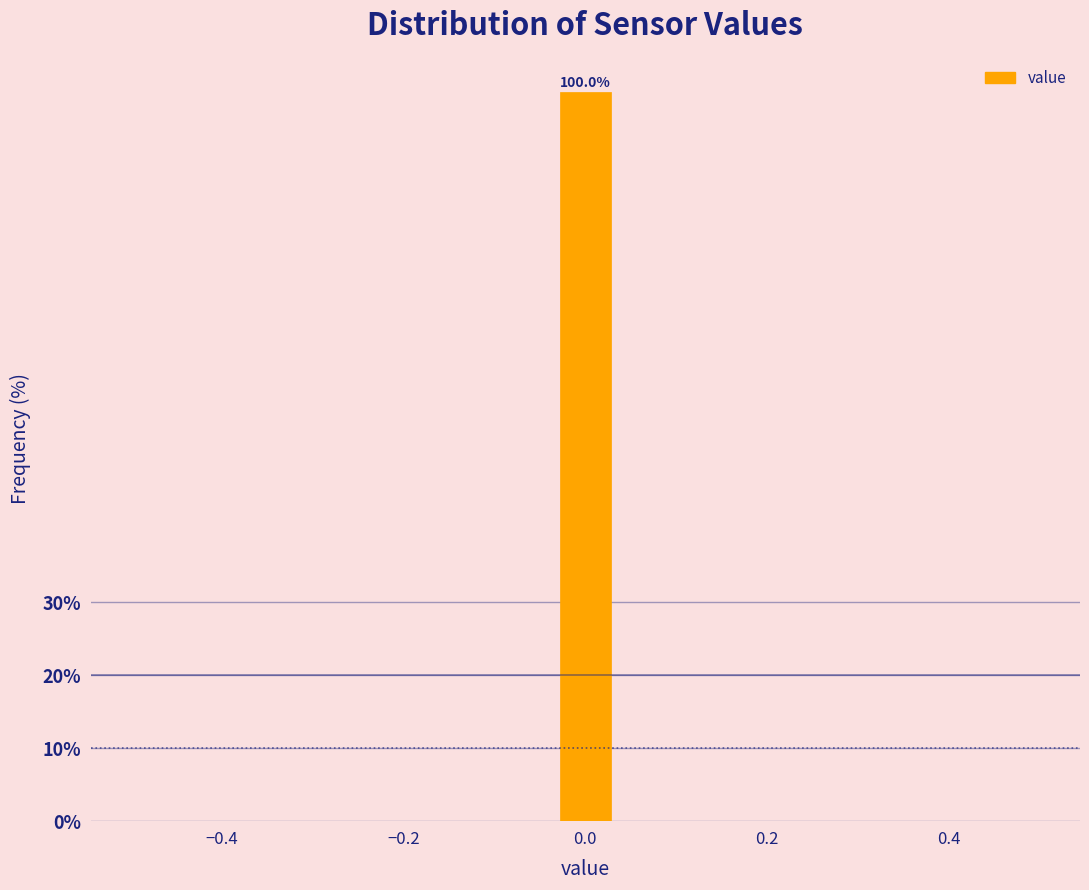

Read against the x-axis, roughly where is the centre of the tallest bar?

0.00